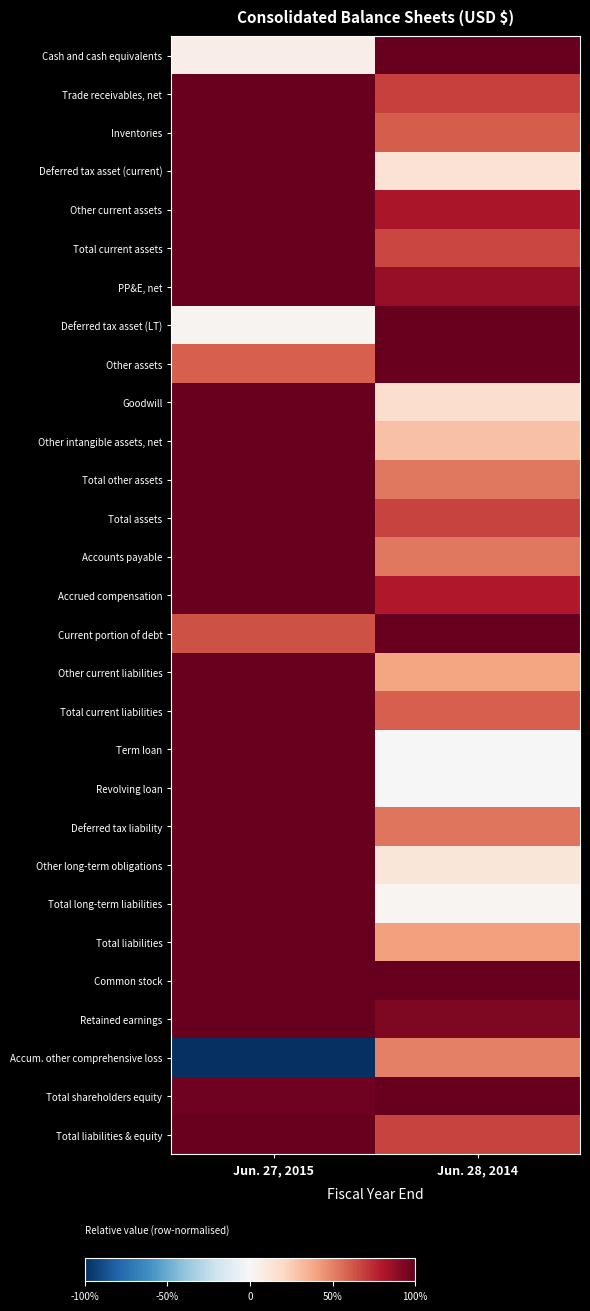

At which category is the sum across all series the highest?

Jun. 27, 2015